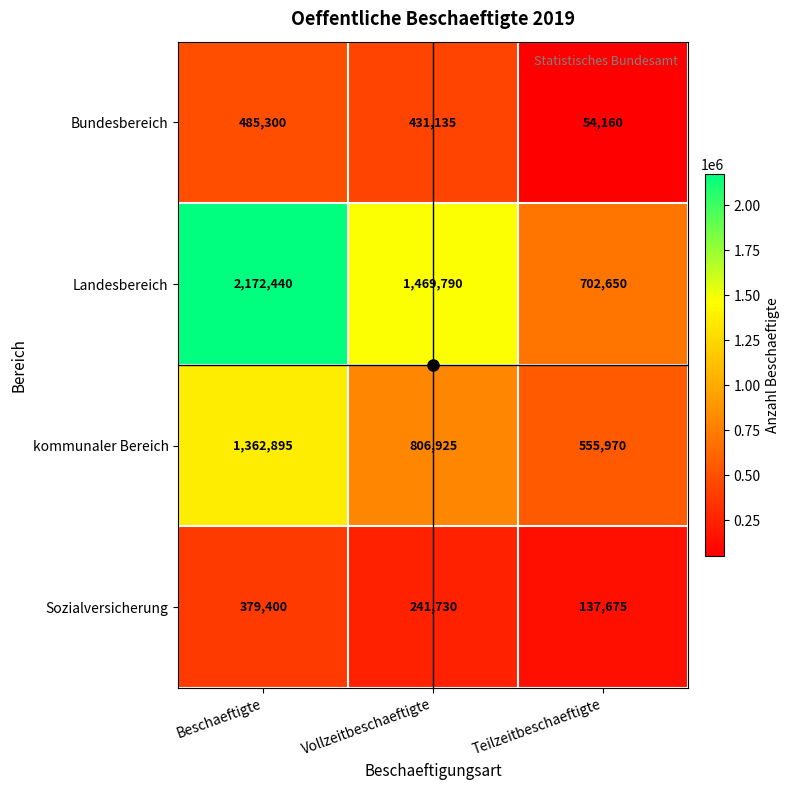

What is the spread (max minus min) of values at Vollzeitbeschaeftigte?

1228060